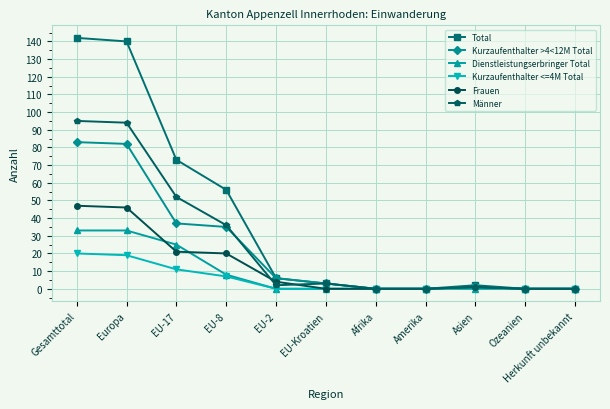

Where does the Total series first go above 3?

Gesamttotal